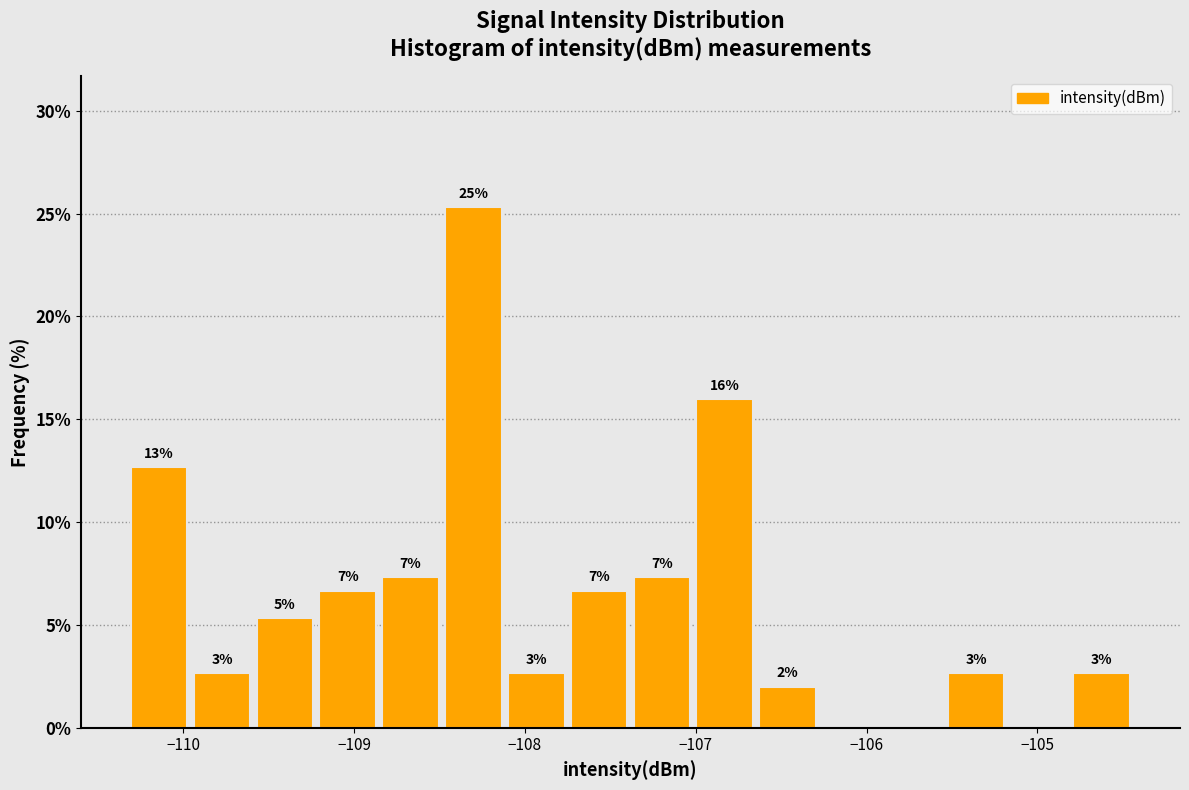

Around what value on the x-axis is the tallest bar? Give the approximate position of its centre, as read against the axis.

-108.3